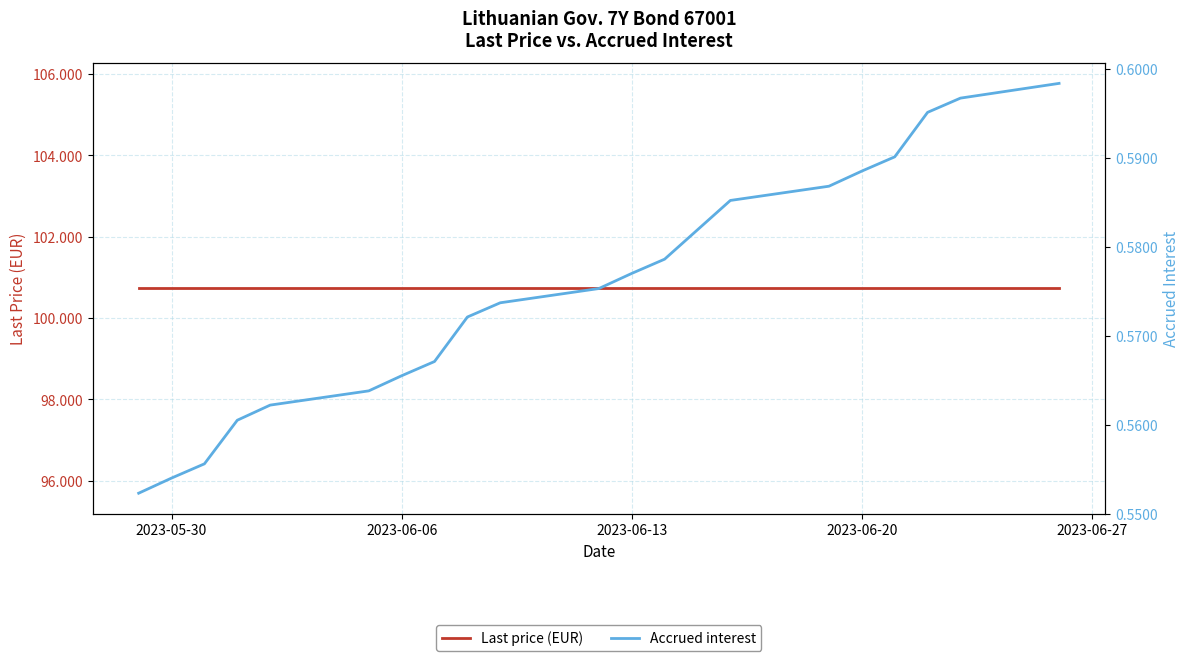

Is it true that Last price (EUR) equals 147.8 at 7?

False